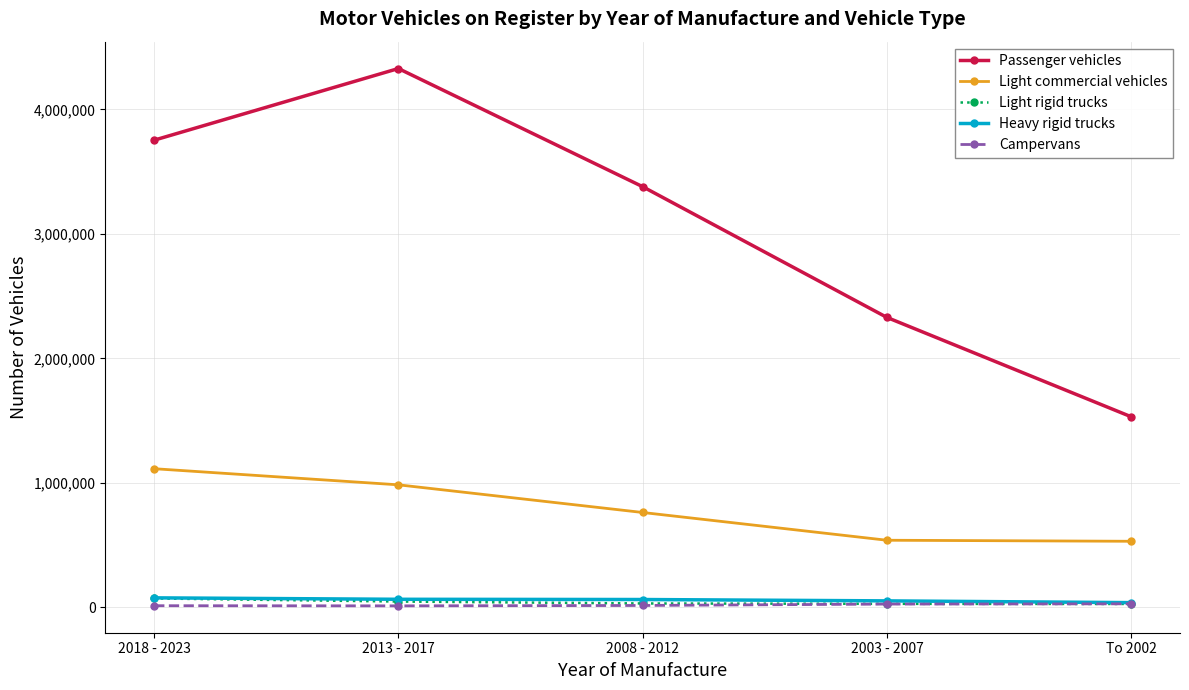

What is the sum of the Heavy rigid trucks values at 2013 - 2017 and 2018 - 2023?

141129